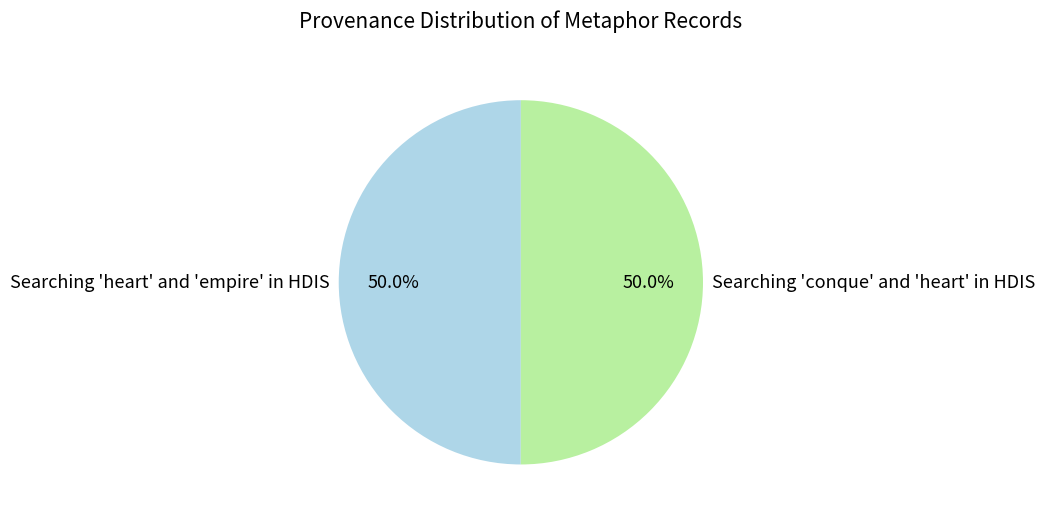

What is the ratio of the value at Searching 'heart' and 'empire' in HDIS to the value at Searching 'conque' and 'heart' in HDIS?

1.0